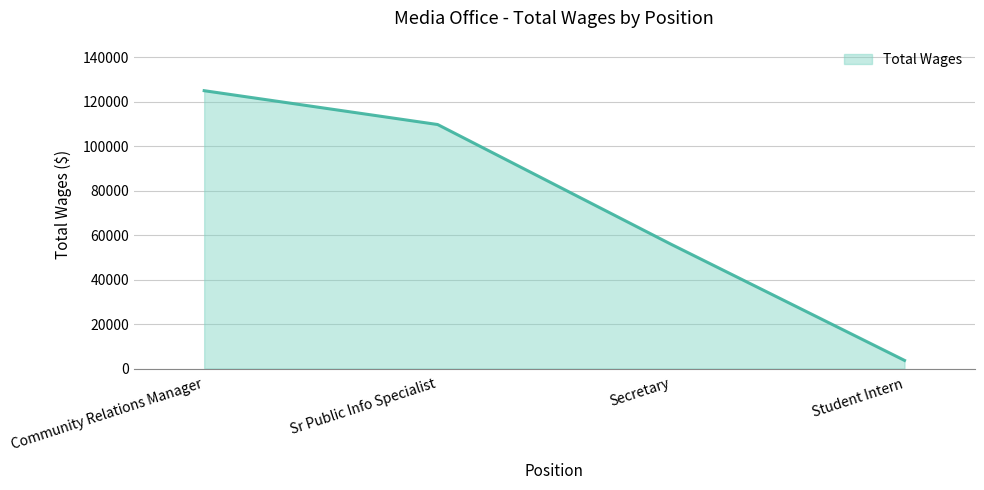

List the labels in order of value, smallest first.

Student Intern, Secretary, Sr Public Info Specialist, Community Relations Manager